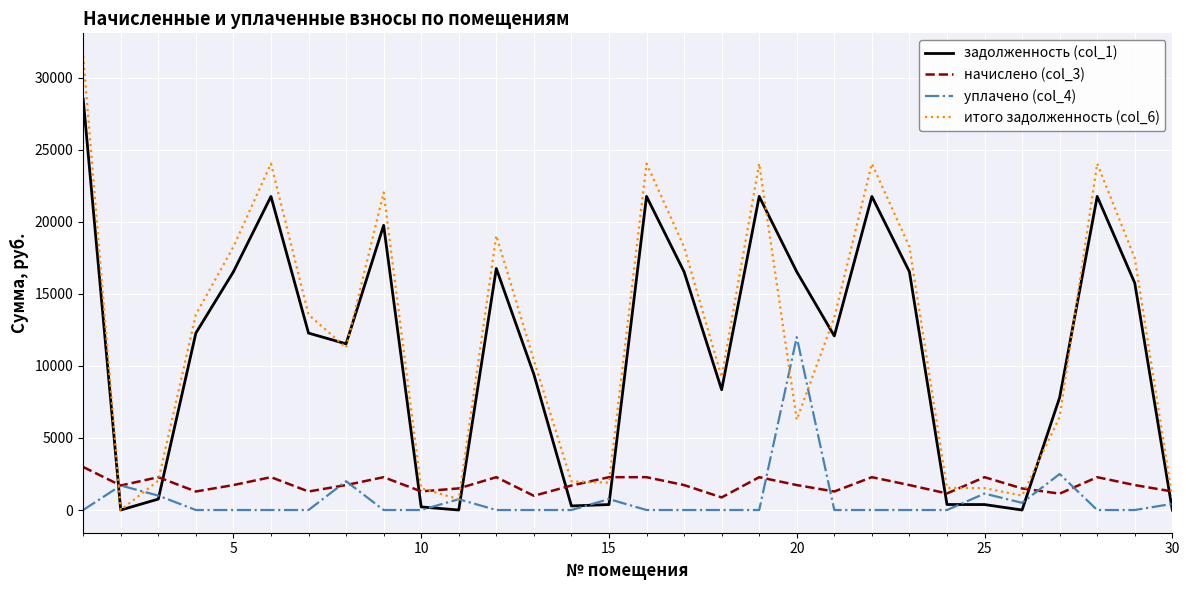

List the series in order of their peak value, lowest first.

начислено (col_3), уплачено (col_4), задолженность (col_1), итого задолженность (col_6)